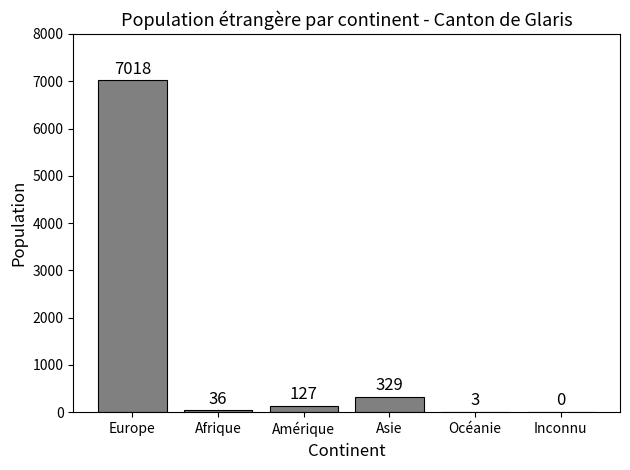

Reading left to right, transcribe all the data shown in this chart.

Europe=7018	Afrique=36	Amérique=127	Asie=329	Océanie=3	Inconnu=0